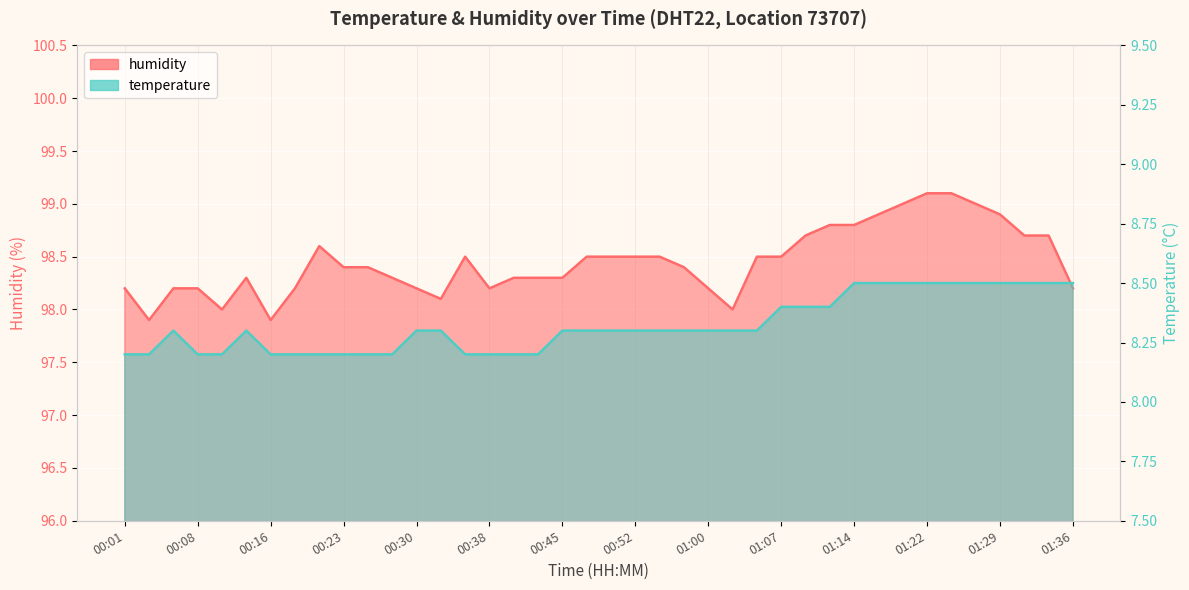

Where is the first local maximum for humidity?

00:13